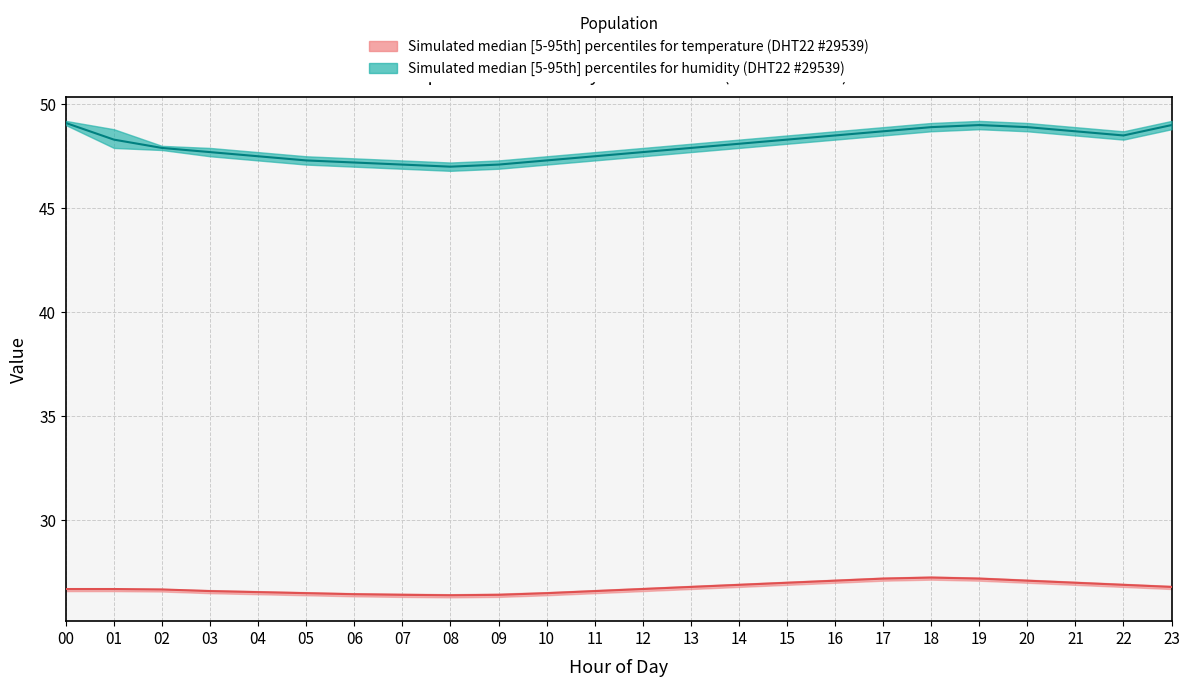

Which series has the largest total across all categories?

humidity_upper